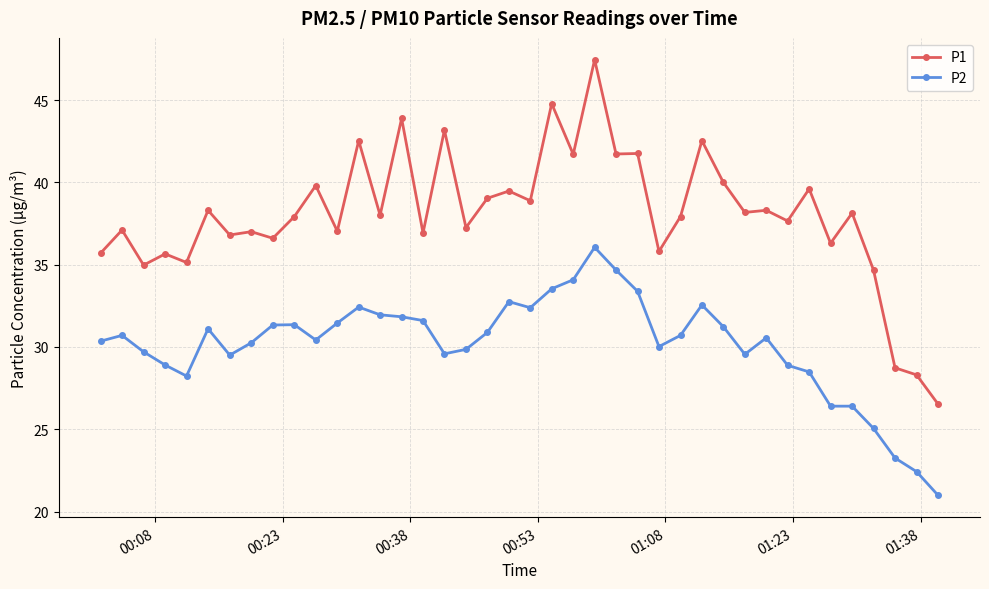

What is the smallest value displayed?

21.0